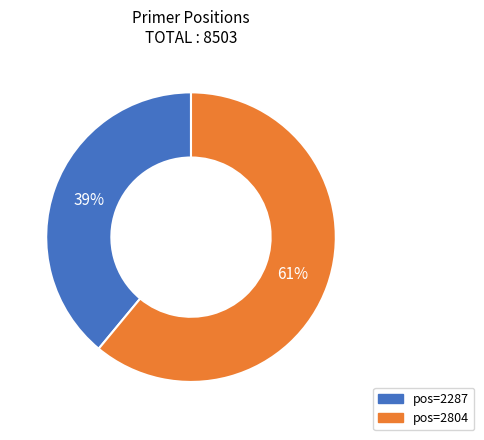

To the nearest percent, what is the average slice percentage?

50%